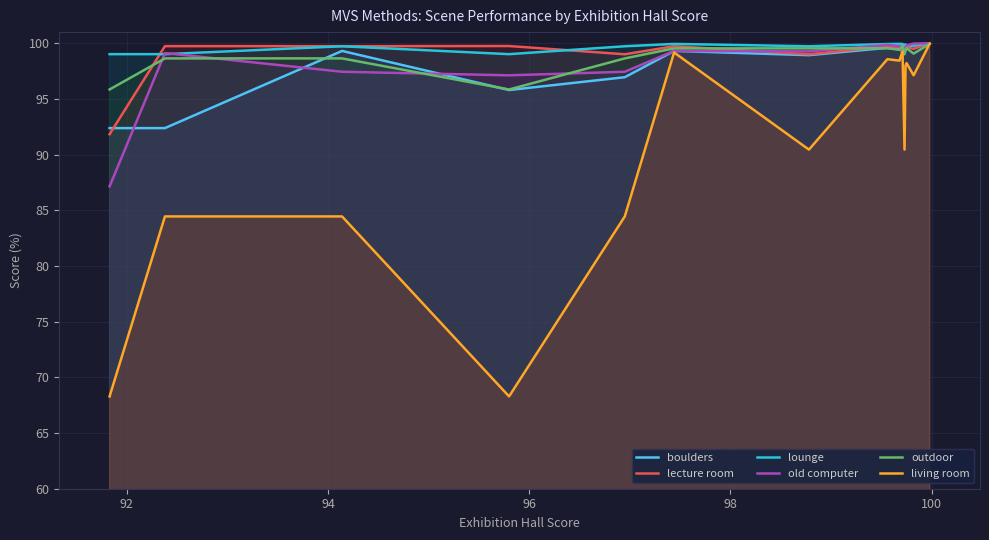

How many data points in boulders are above 99?

10